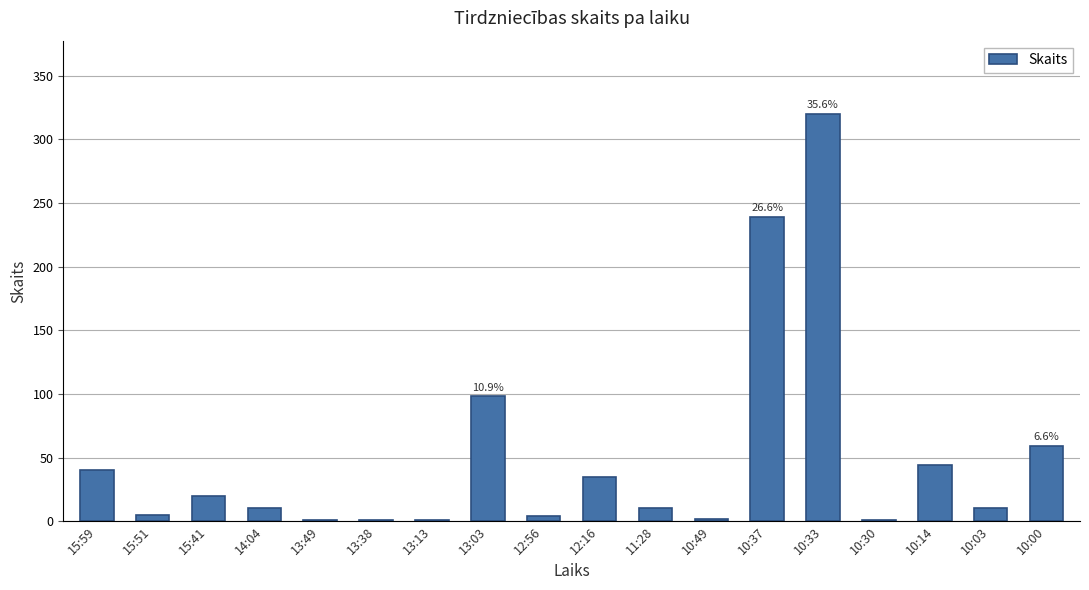

What is the sum of all values?

900